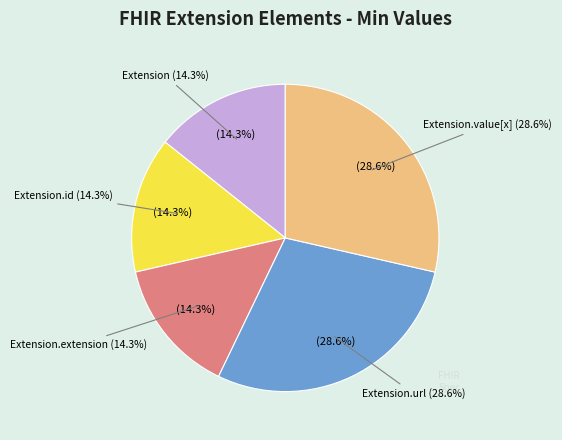

Which category has the biggest portion of the pie?

Extension.url